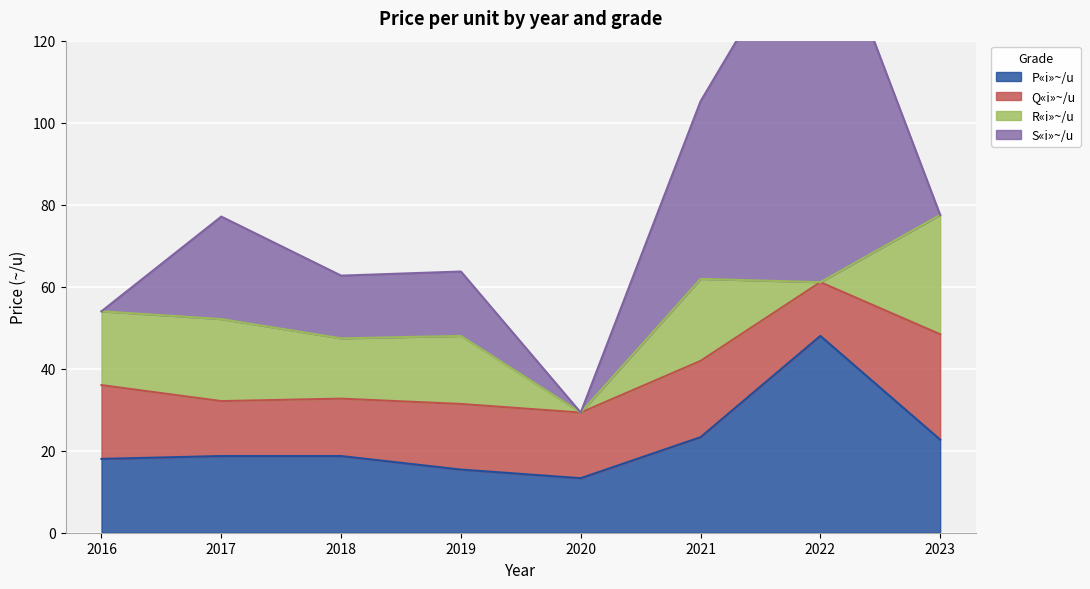

Is the value of S«i»~/u at 2020 greater than the value of R«i»~/u at 2019?

No